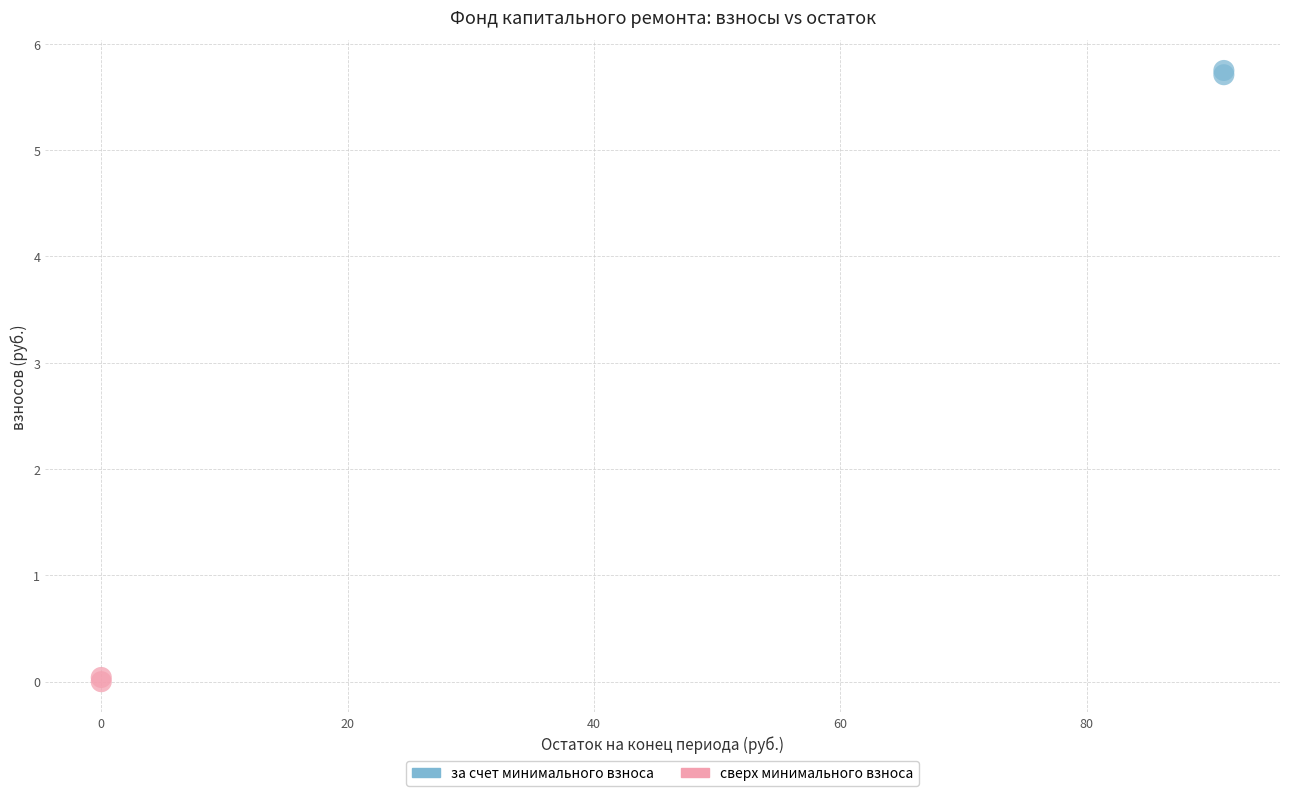

What are all the series names shown in the legend?

за счет минимального взноса, сверх минимального взноса